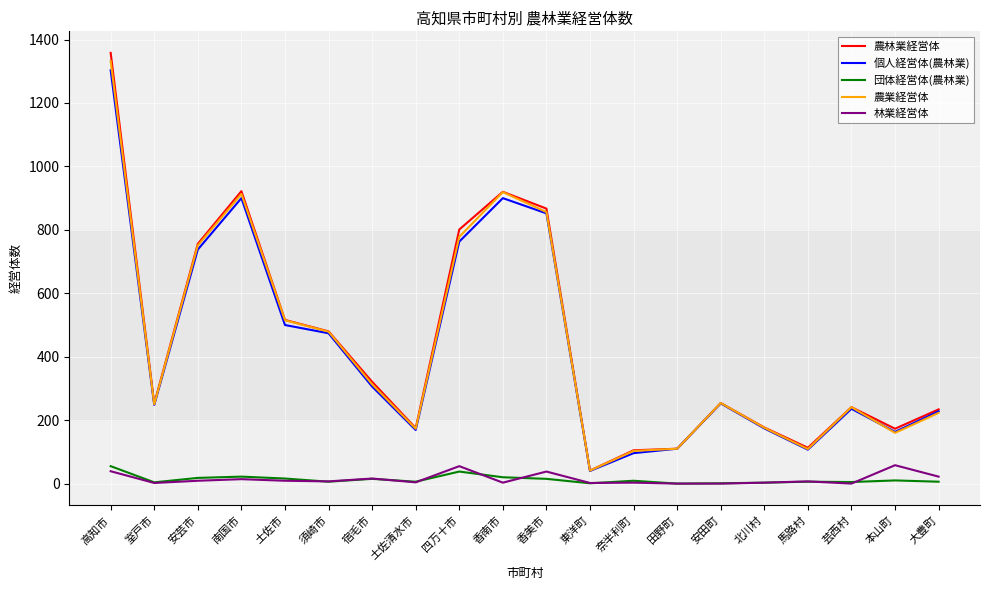

The value of 個人経営体(農林業) at 宿毛市 is 306. True or false?

True